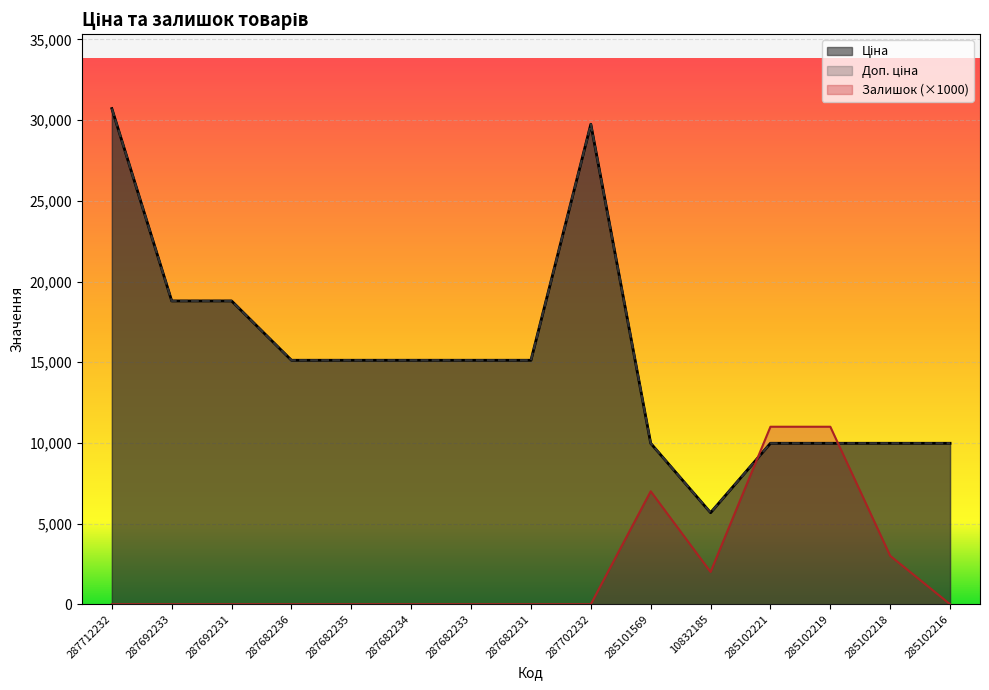

What are all the series names shown in the legend?

Ціна, Доп. ціна, Залишок